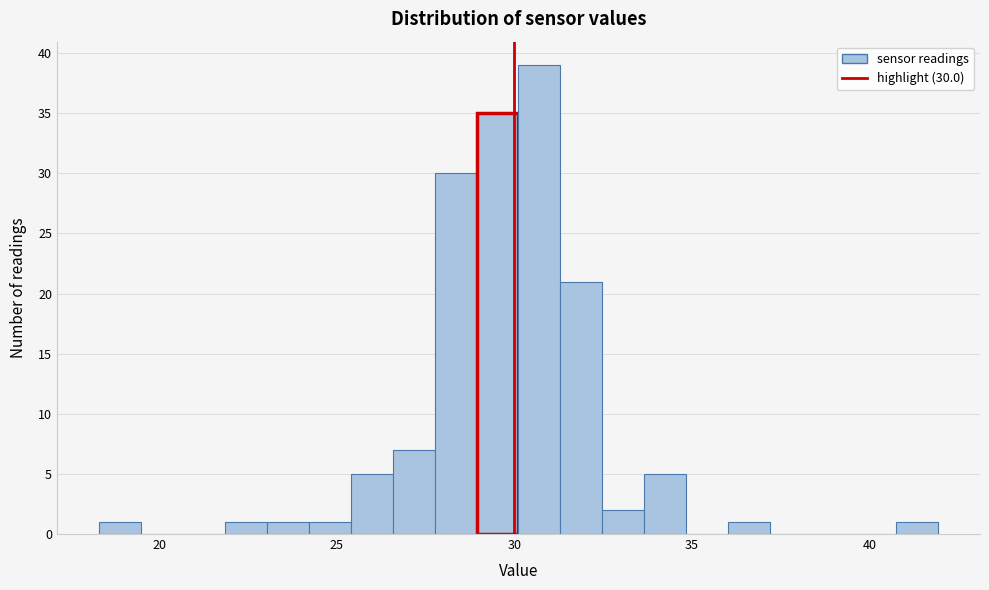

Around what value on the x-axis is the tallest bar? Give the approximate position of its centre, as read against the axis.

30.5